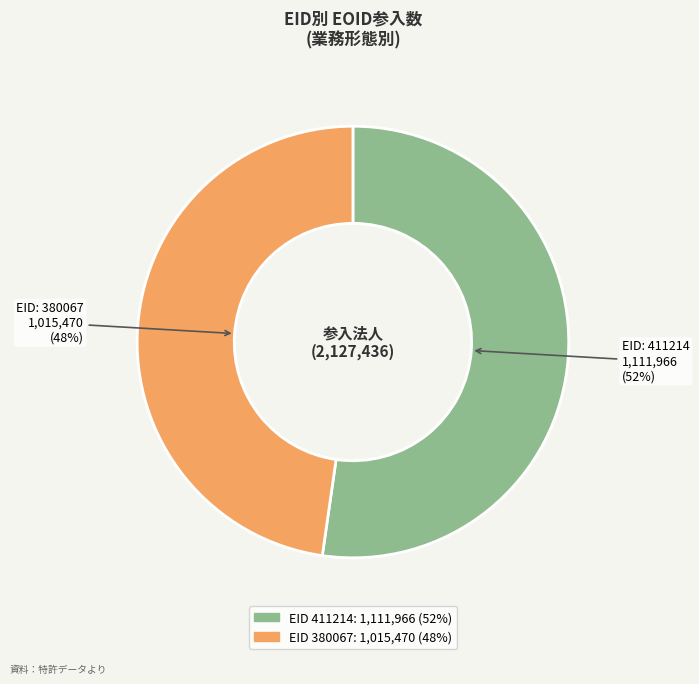

Is there any slice that represents more than half of the pie?

Yes